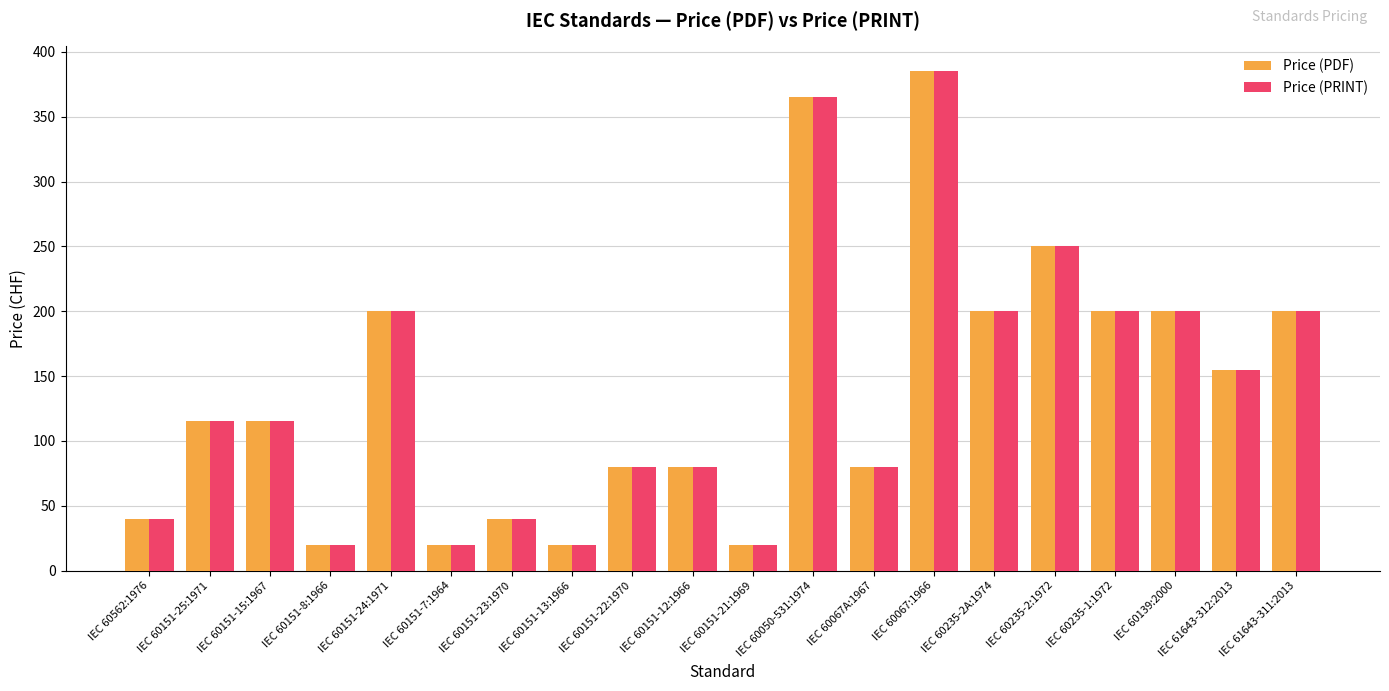

How many data points in Price (PRINT) are less than 115?

9